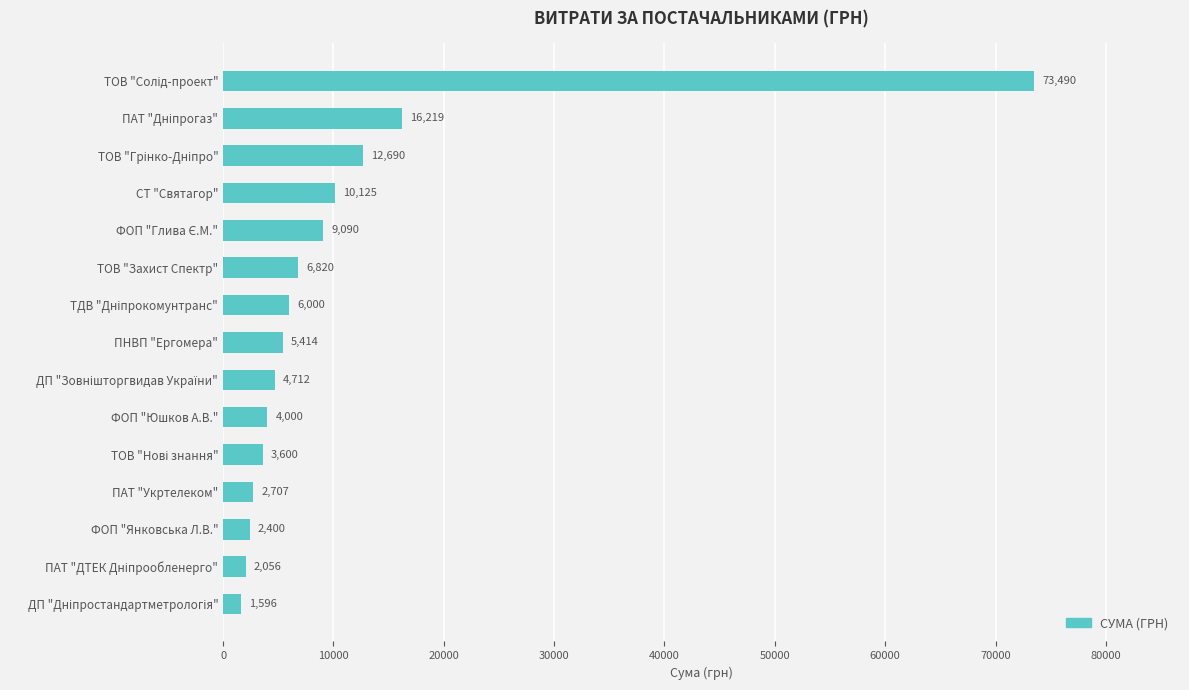

What is the difference between the maximum and minimum values?

71894.0